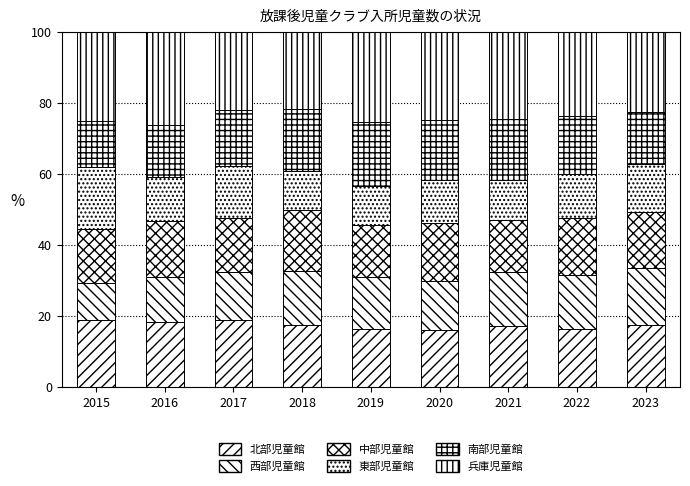

How many bars are there in total?

9